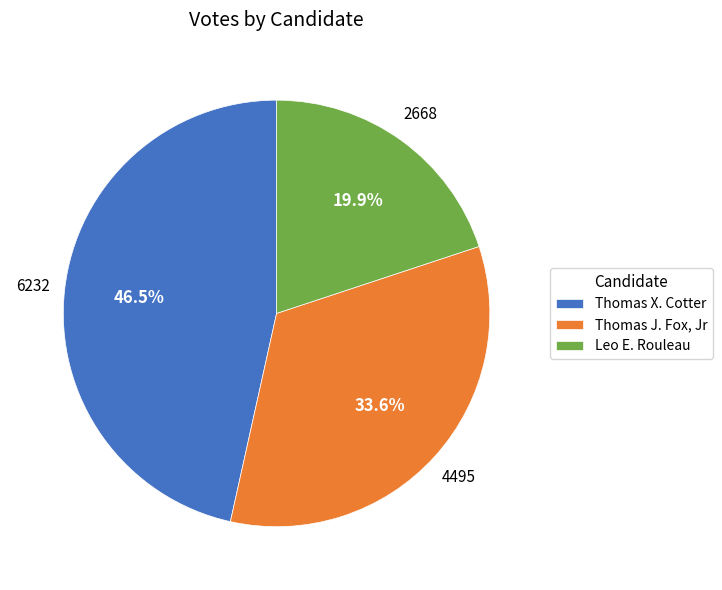

How many segments does this pie chart have?

3